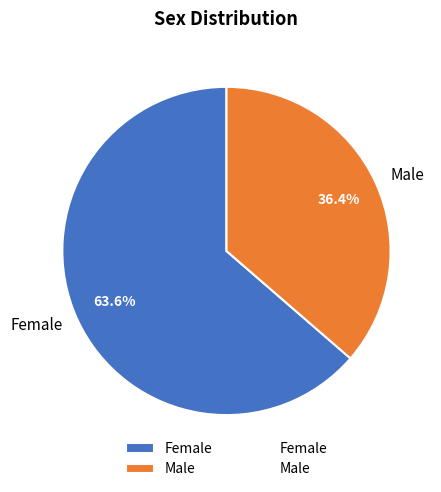

To the nearest percent, what portion does Female represent?

64%